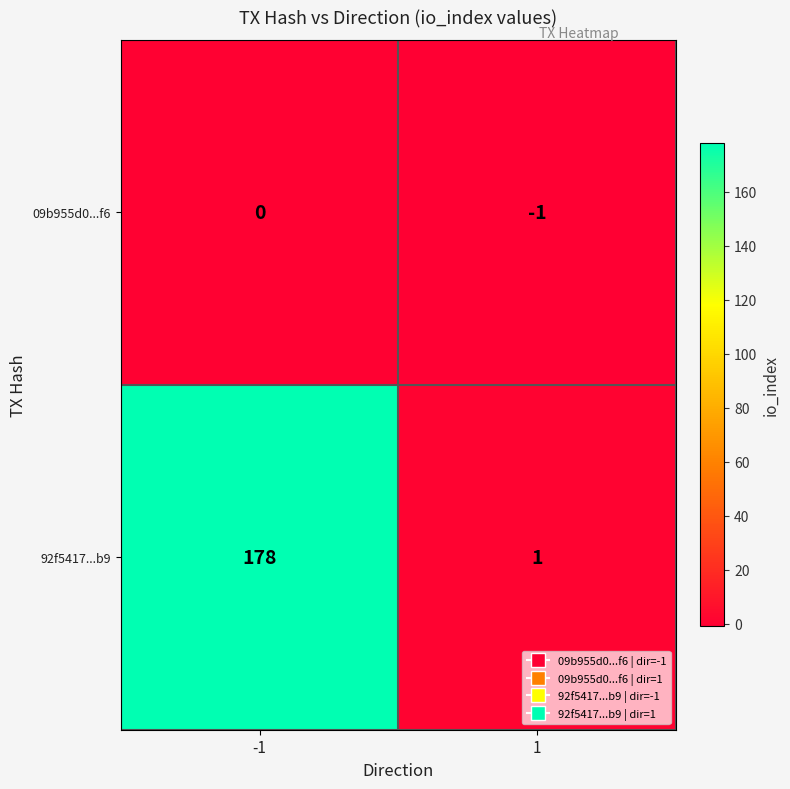

Which series has the largest total across all categories?

92f5417...b9